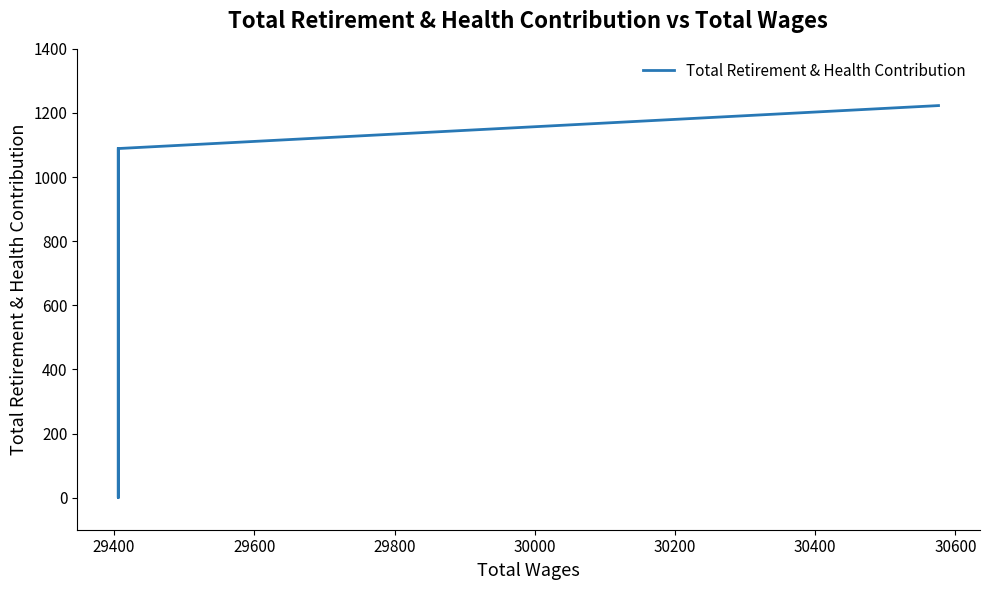

Reading left to right, list all the values displayed in this chart.

1223	1089	1089	0	1089